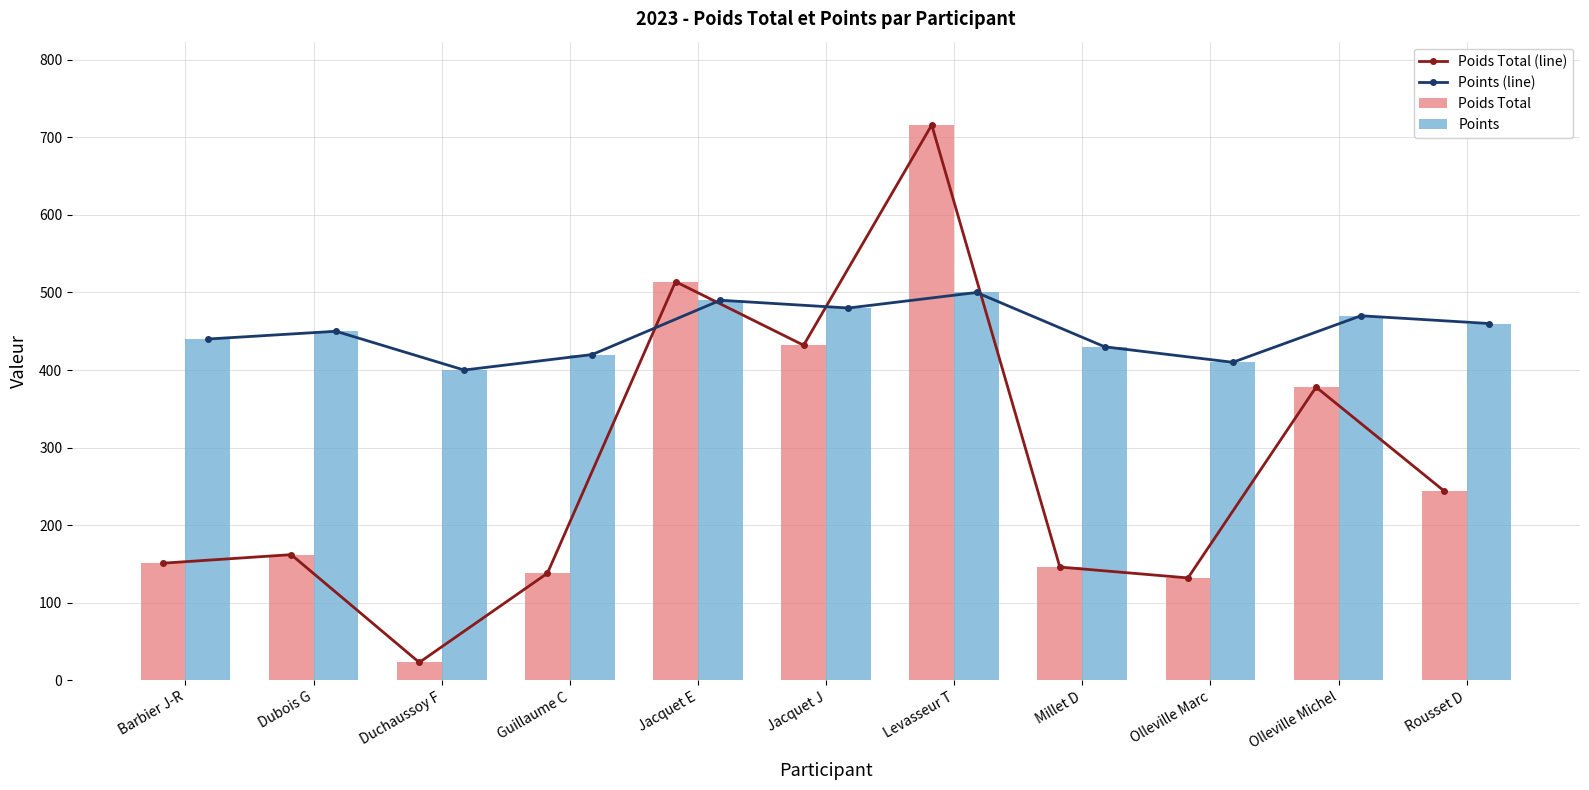

What are all the series names shown in the legend?

Poids Total (line), Points (line), Poids Total, Points